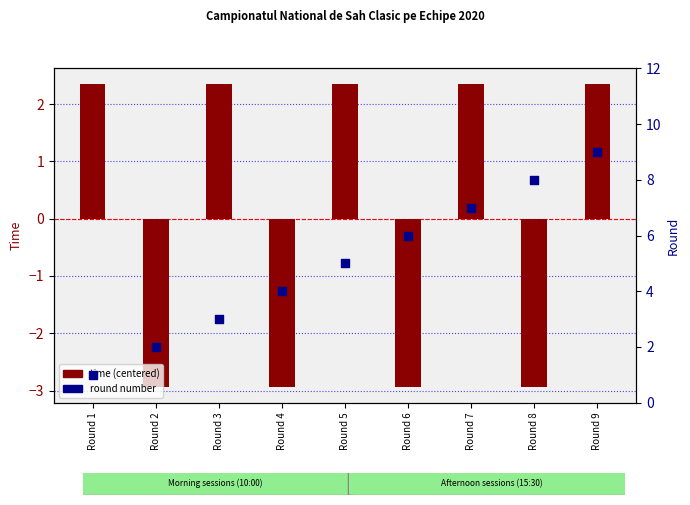

At how many categories does at least one series exceed 0?

9